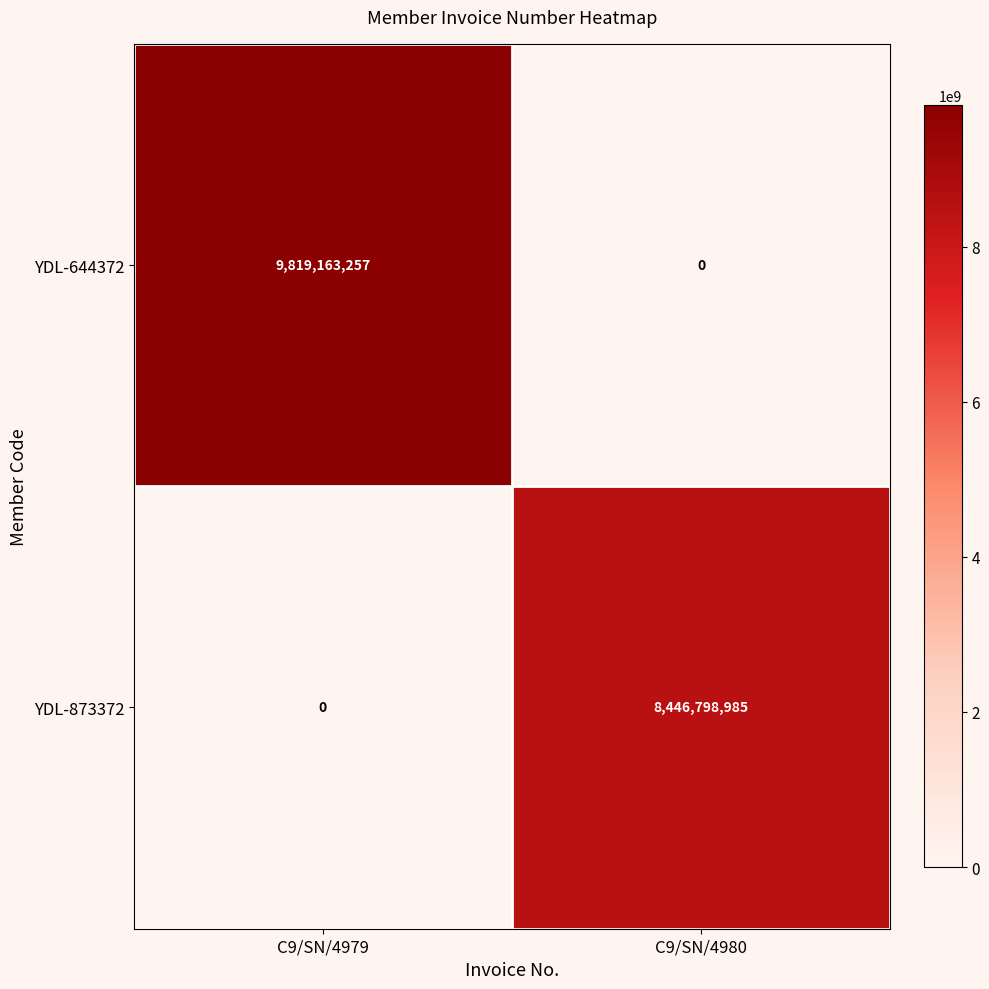

True or false: YDL-873372 has a value of 8446798985 at C9/SN/4980.

True